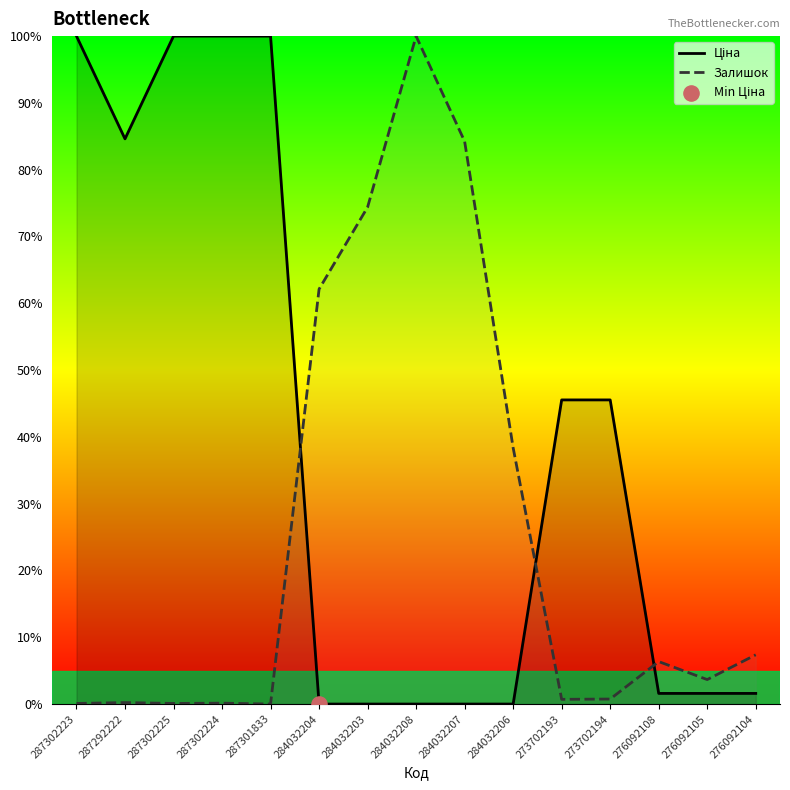

At which category is the sum across all series the highest?

287302224